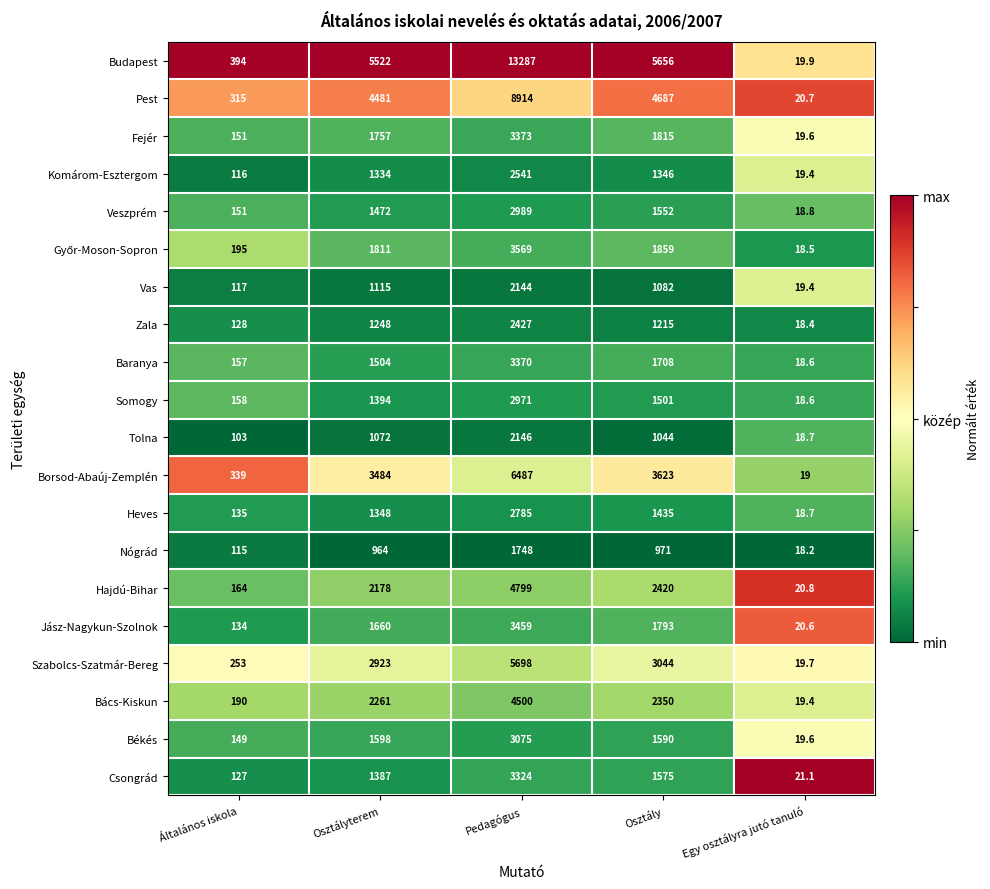

What is the minimum value shown in the chart?

18.2